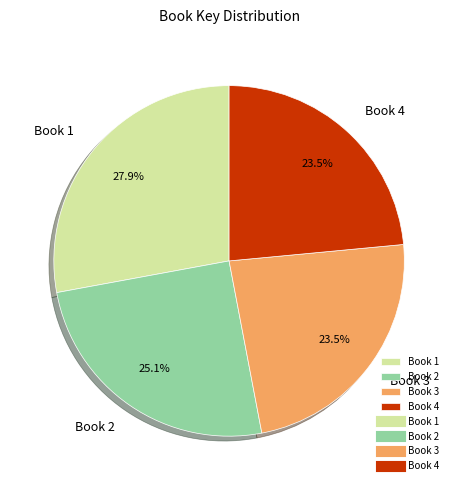

To the nearest percent, what is the average slice percentage?

25%